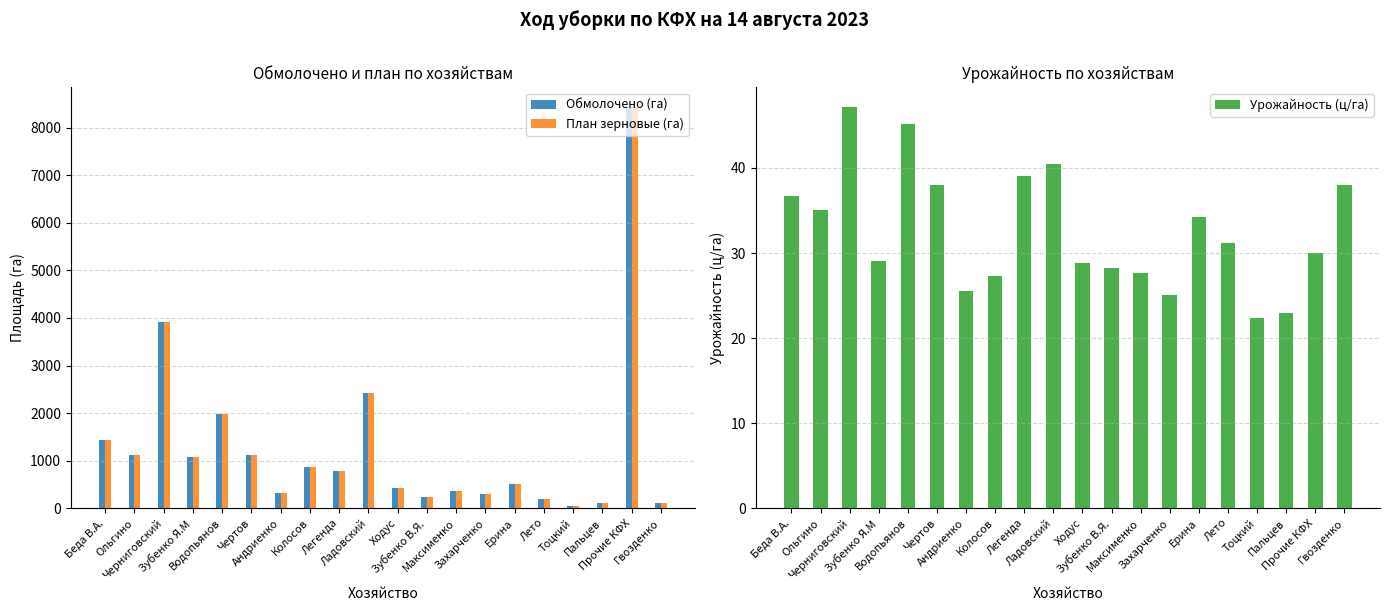

What is the highest value of the План зерновые (га) series?

8426.0